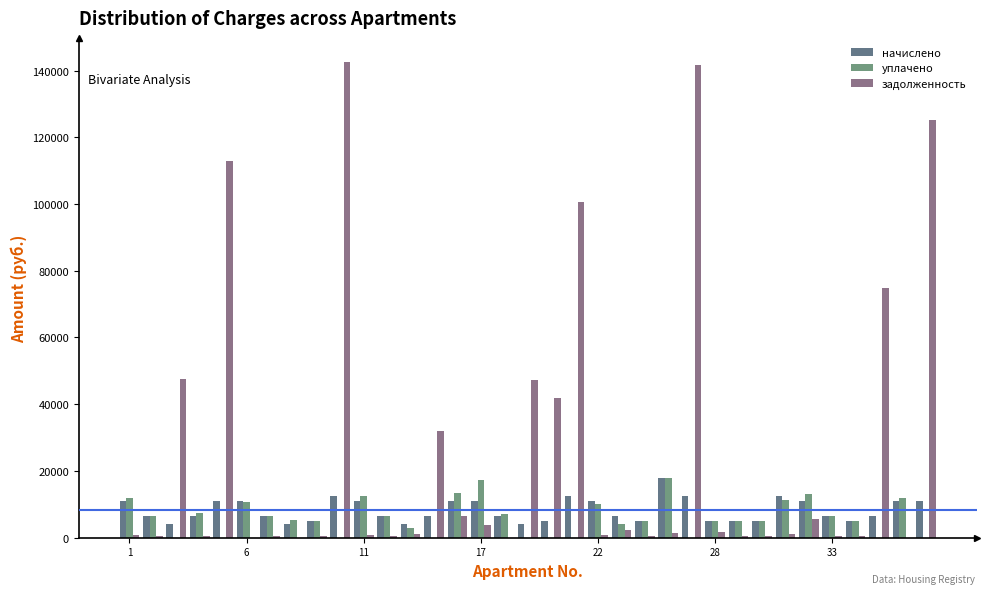

What is the sum of all уплачено values?

213616.3